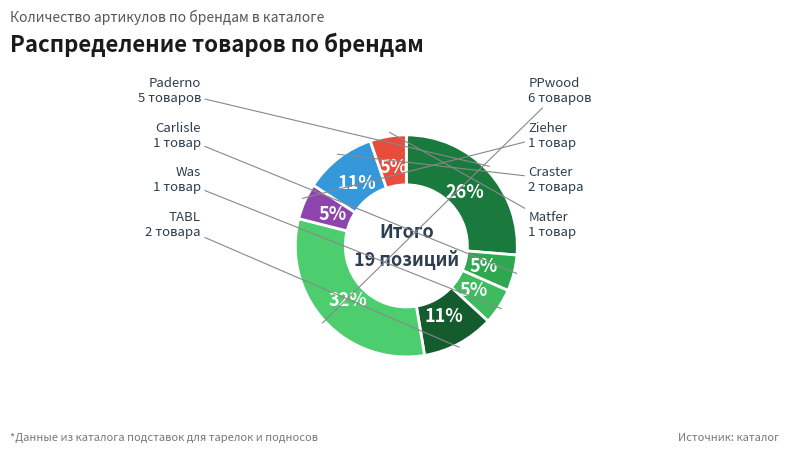

How many slices are in this pie chart?

8